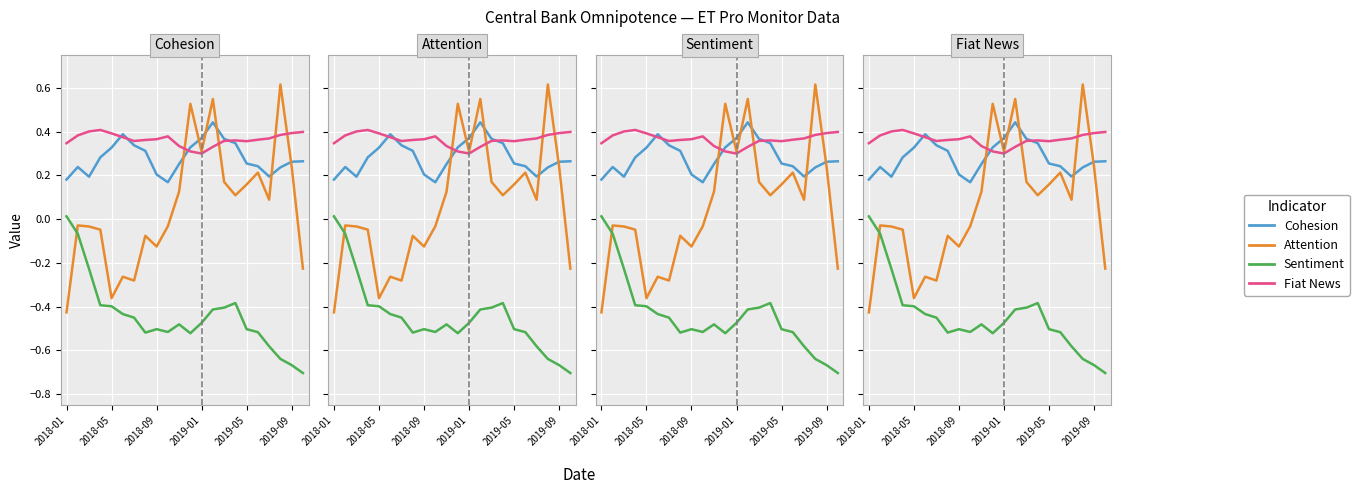

List the series in order of their peak value, highest first.

Attention, Cohesion, Fiat News, Sentiment